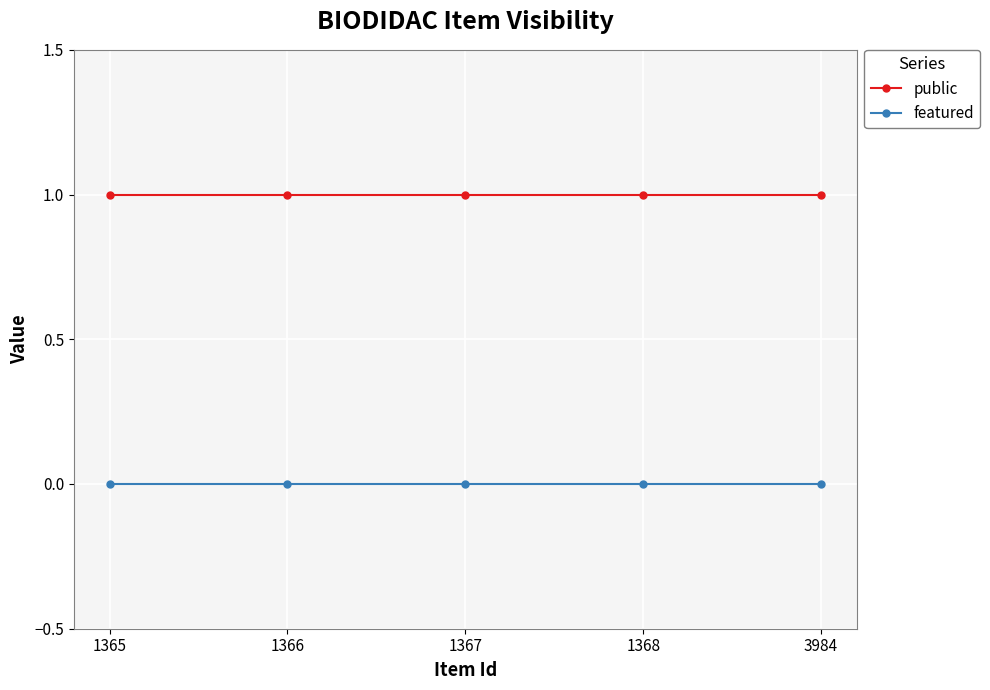

What is the total value across all series at 3984?

1